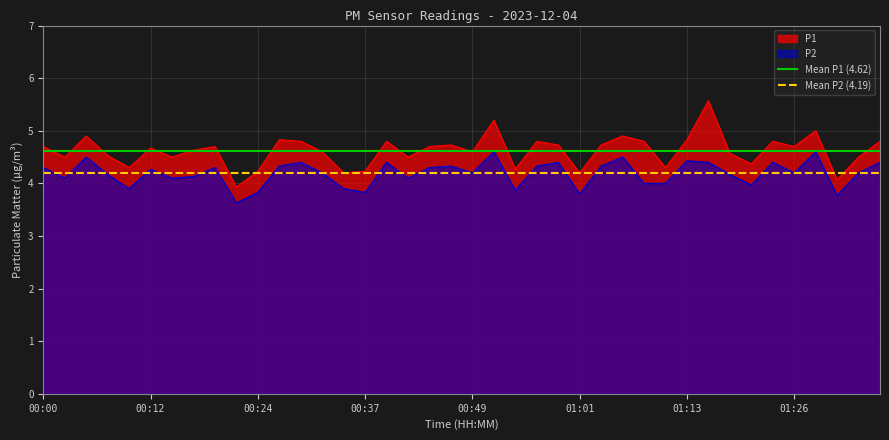

True or false: P1 and P2 intersect in this chart.

False